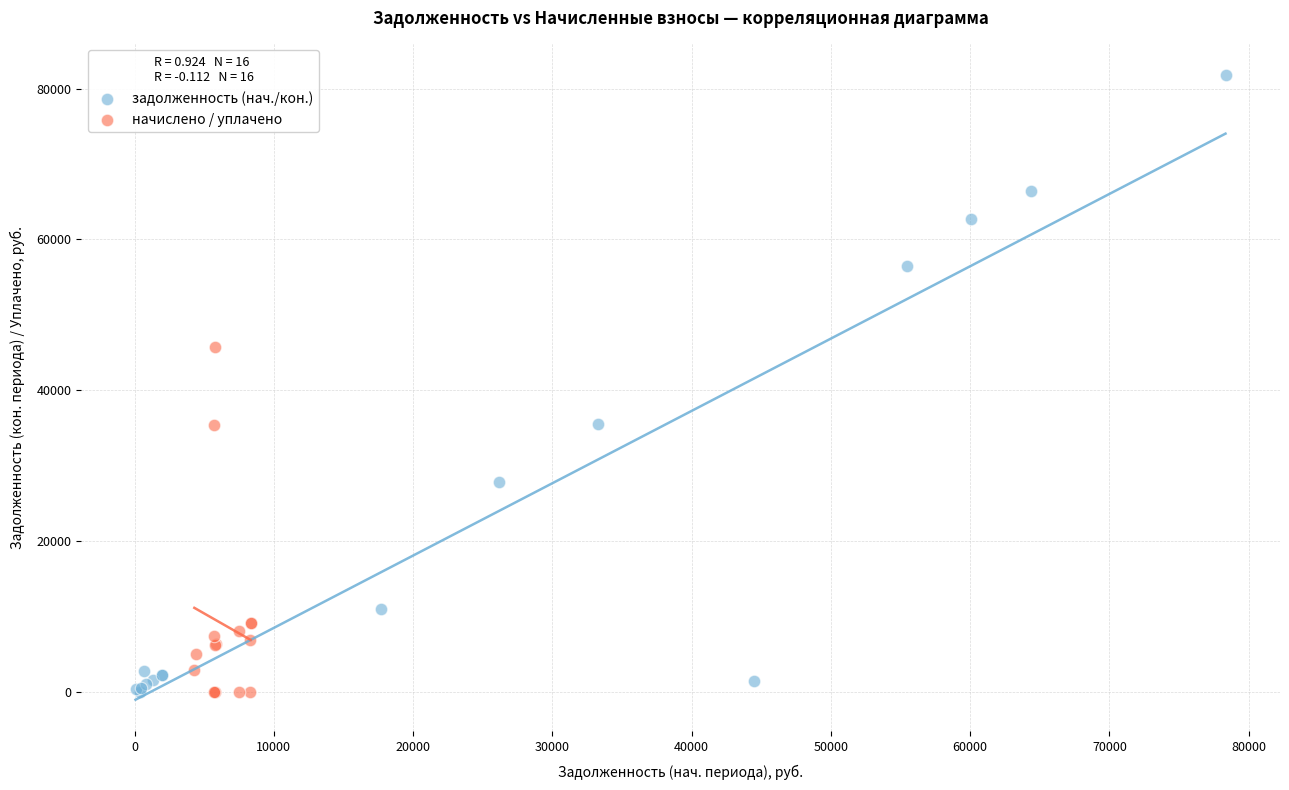

Which series contains the highest Y value?

задолженность (нач./кон.)